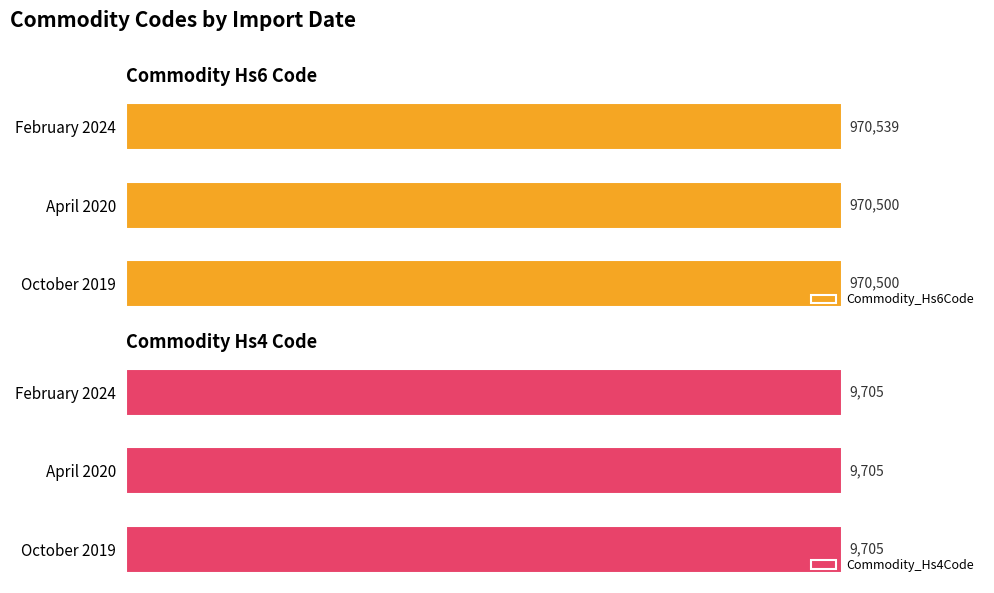

Is the value of Commodity_Hs4Code at 0.2 greater than the value of Commodity_Hs6Code at 0.0?

No